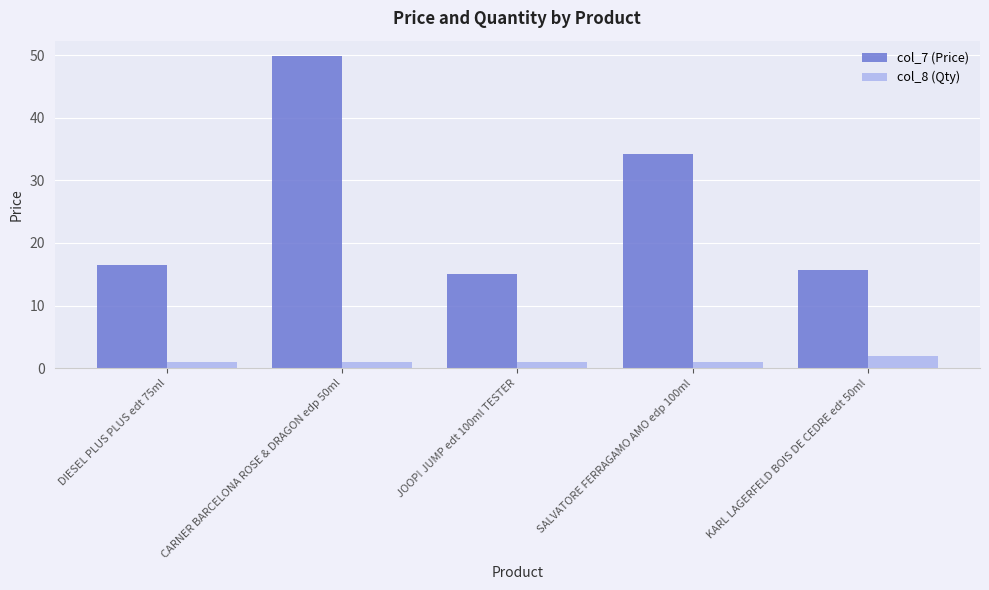

Reading left to right, list all the values displayed in this chart.

col_7 (Price): DIESEL PLUS PLUS edt 75ml=16.5	CARNER BARCELONA ROSE & DRAGON edp 50ml=49.8	JOOP! JUMP edt 100ml TESTER=15.0	SALVATORE FERRAGAMO AMO edp 100ml=34.2	KARL LAGERFELD BOIS DE CEDRE edt 50ml=15.8
col_8 (Qty): DIESEL PLUS PLUS edt 75ml=1.0	CARNER BARCELONA ROSE & DRAGON edp 50ml=1.0	JOOP! JUMP edt 100ml TESTER=1.0	SALVATORE FERRAGAMO AMO edp 100ml=1.0	KARL LAGERFELD BOIS DE CEDRE edt 50ml=2.0